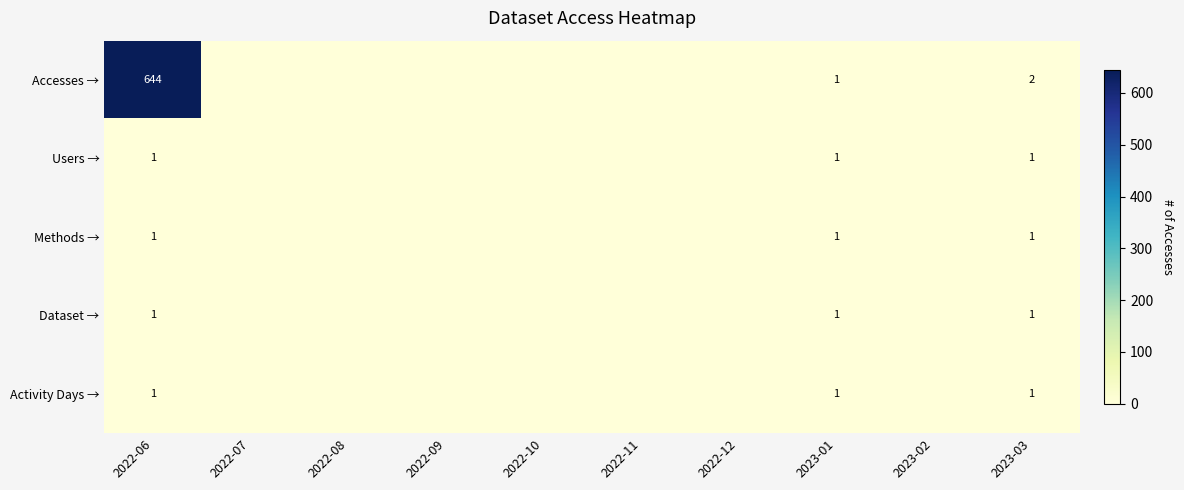

The value of Dataset → at 2023-01 is 1. True or false?

True